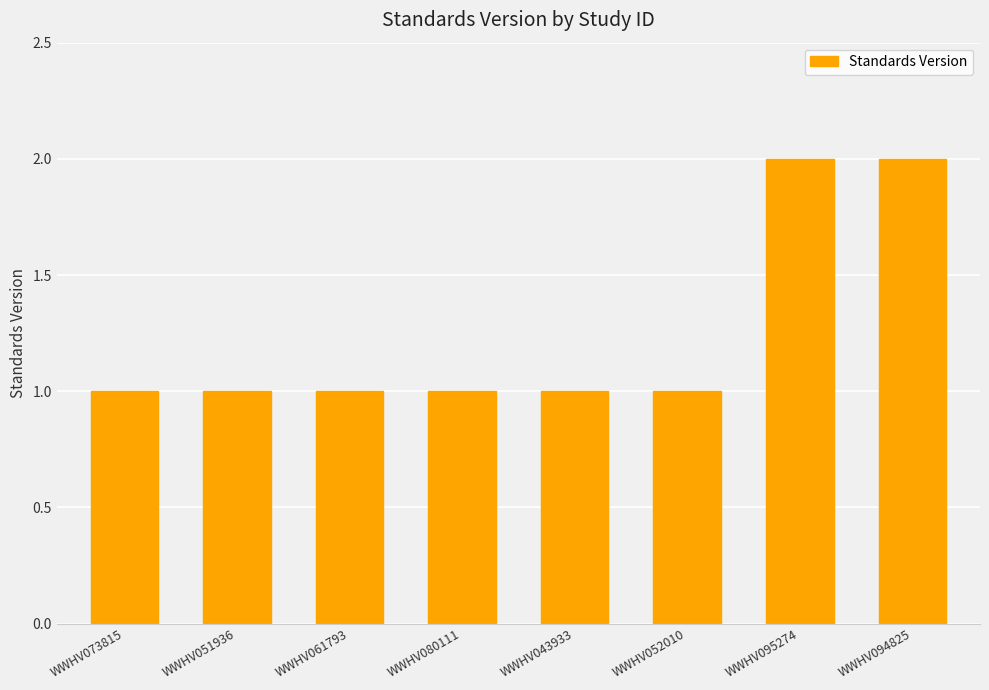

What is the change in value from WWHV073815 to WWHV095274?

+1